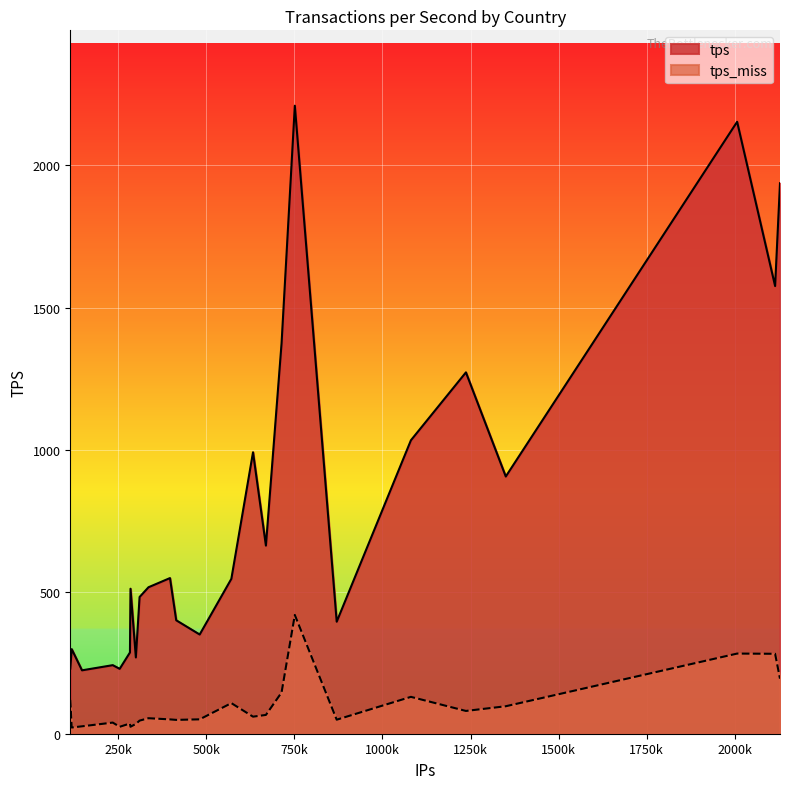

Which series has the largest total across all categories?

tps